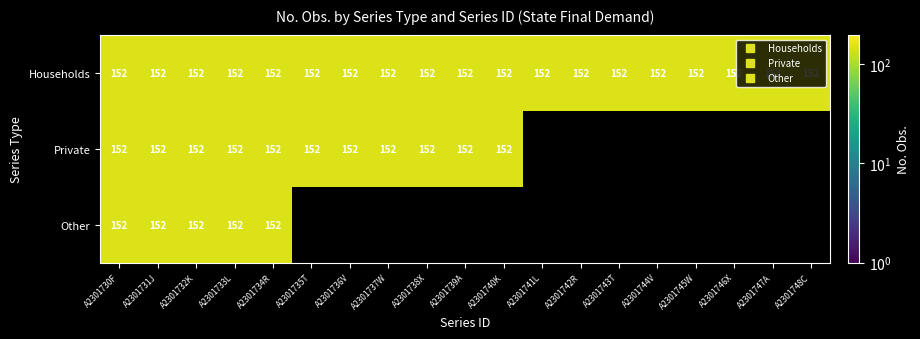

Which series has the widest spread of values?

Private